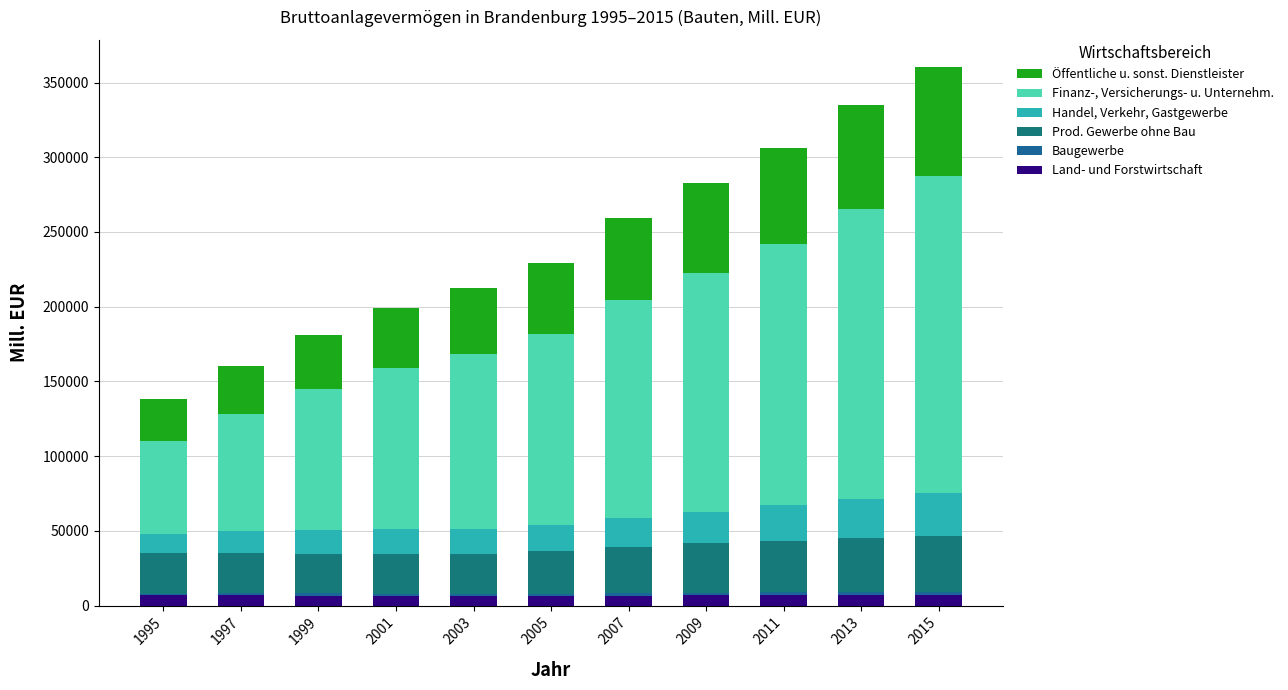

At how many categories does at least one series exceed 34035?

11